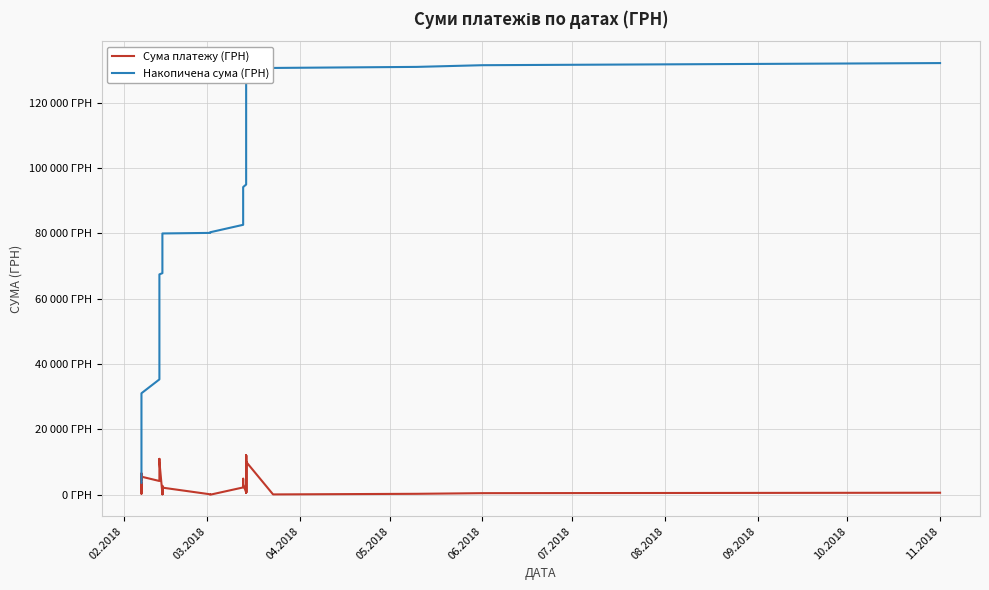

Which series changed the most between 02.2018 and 09.2018?

Накопичена сума (ГРН)